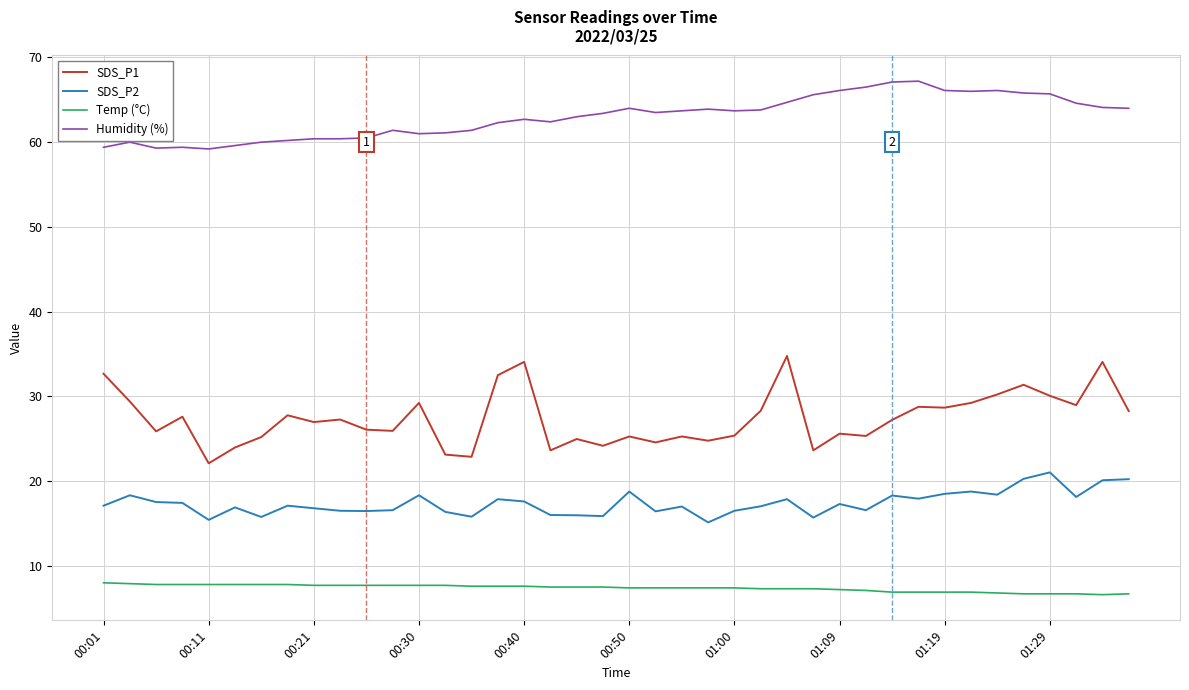

What is the maximum value shown in the chart?

67.2